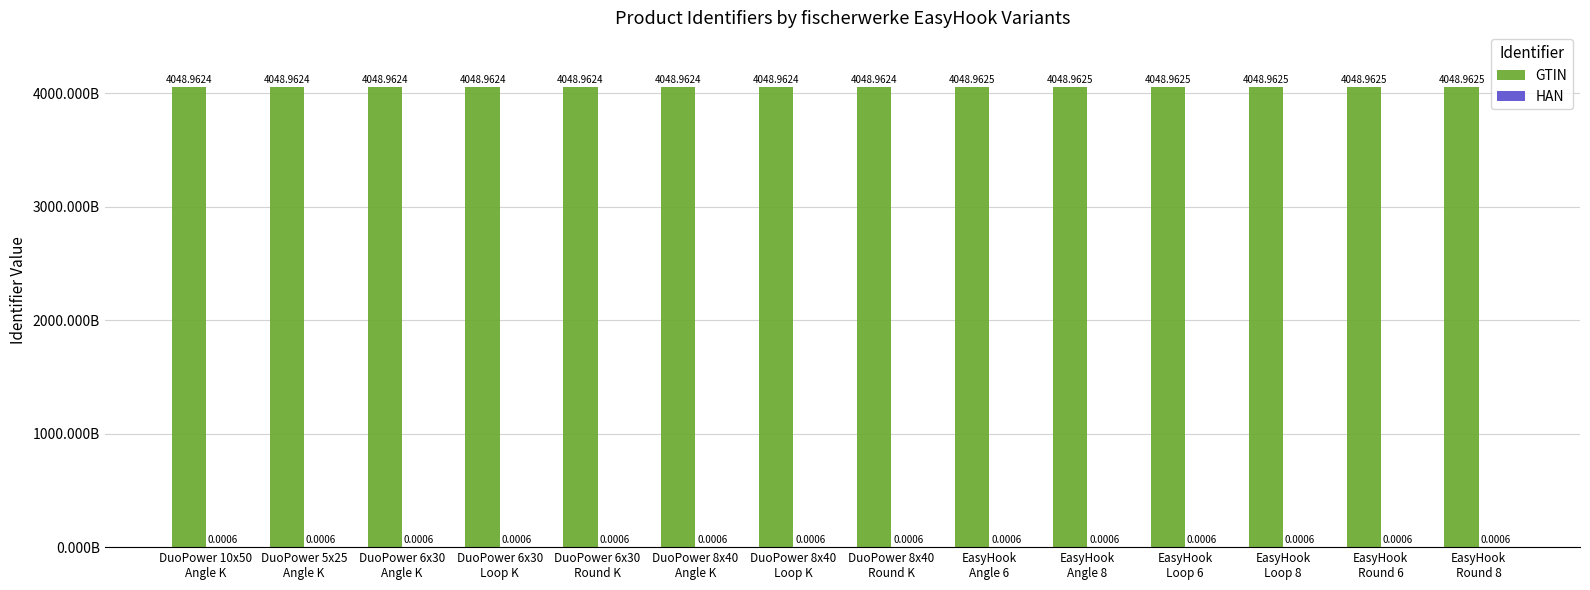

What are all the series names shown in the legend?

GTIN, HAN